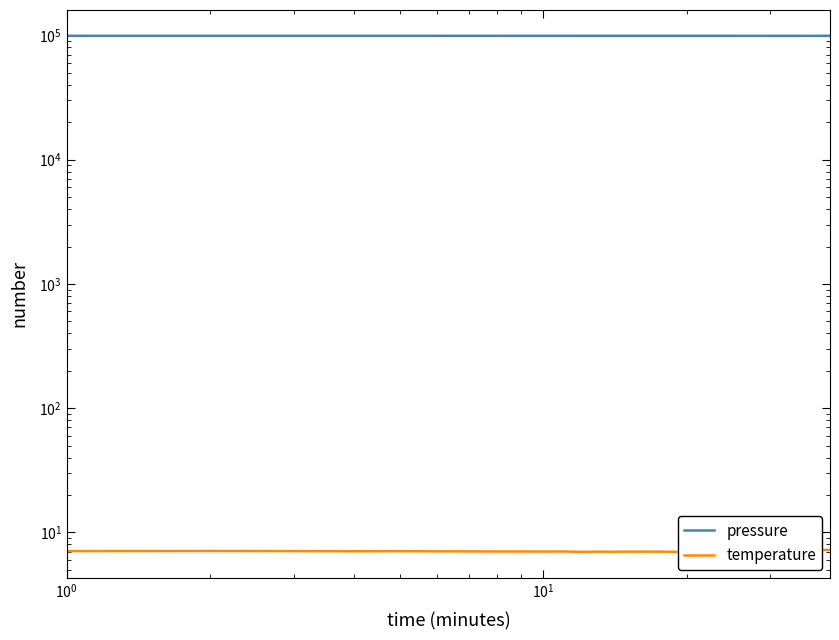

How many distinct data groups are displayed?

2